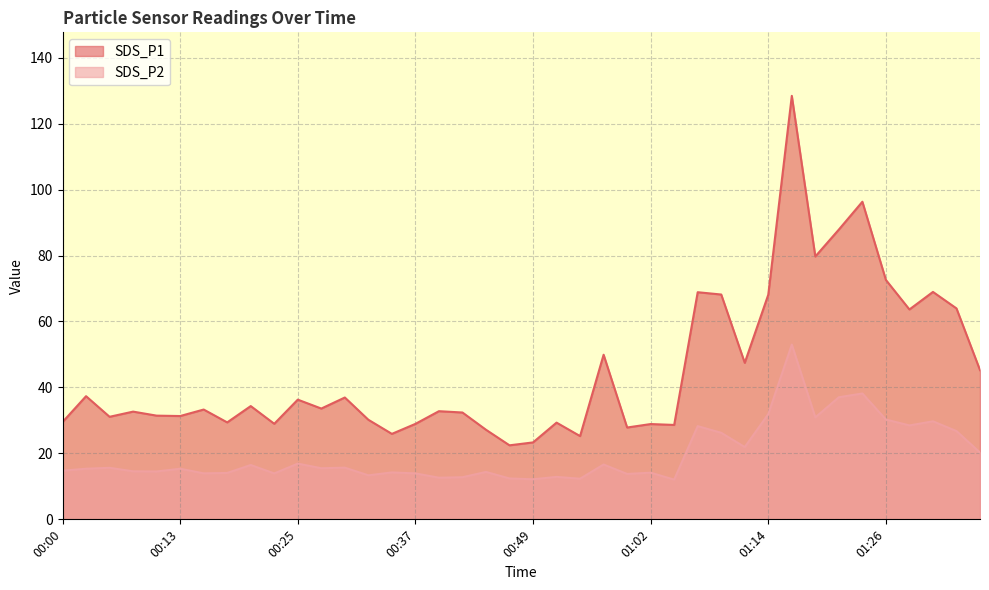

At how many categories does at least one series exceed 49?

12